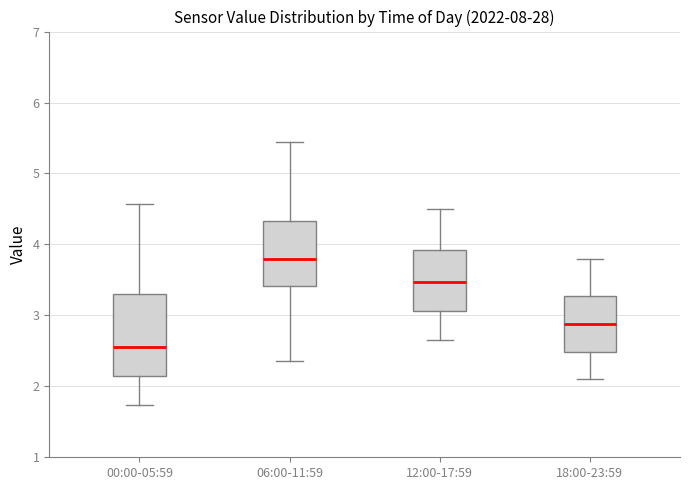

Which box has the lowest median line?

00:00-05:59